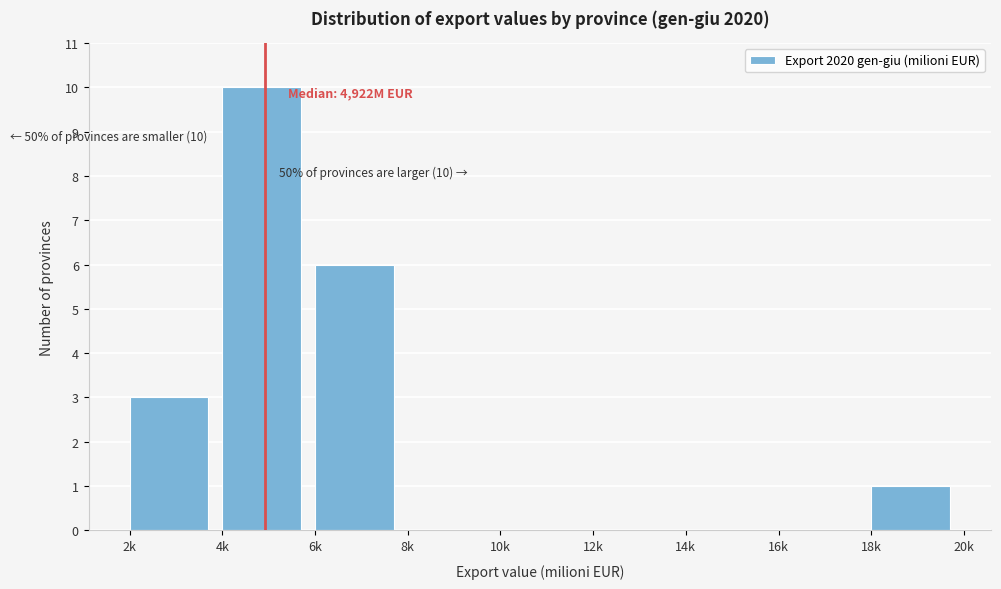

Reading left to right, list all the values displayed in this chart.

2k=3	4k=10	6k=6	8k=0	10k=0	12k=0	14k=0	16k=0	18k=1